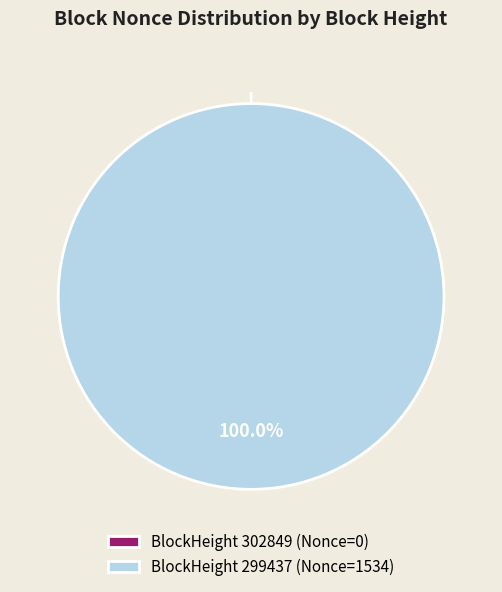

To the nearest percent, what percentage of the pie is 299437?

100%